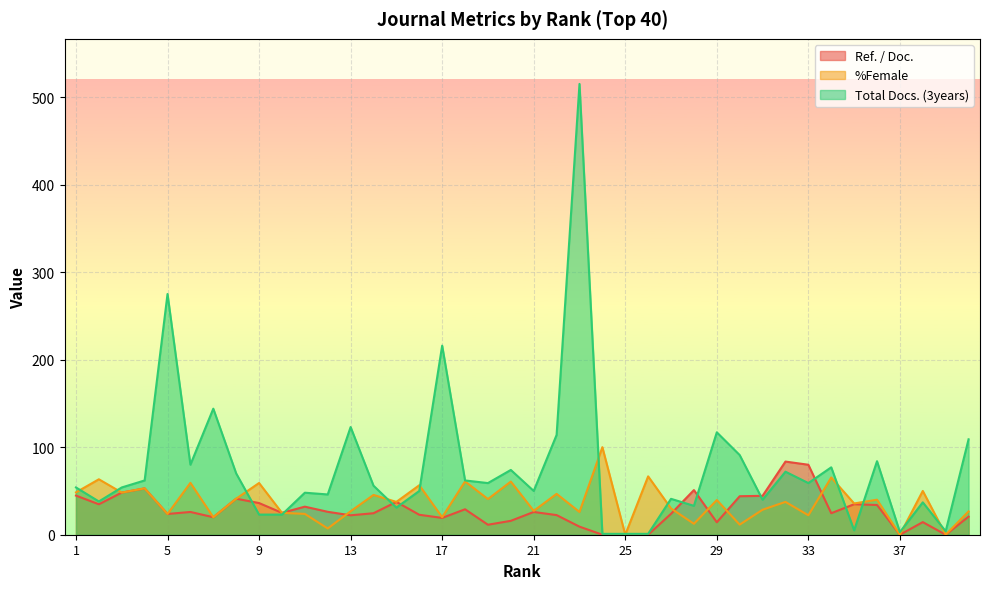

Between 33 and 23, which is larger?

33